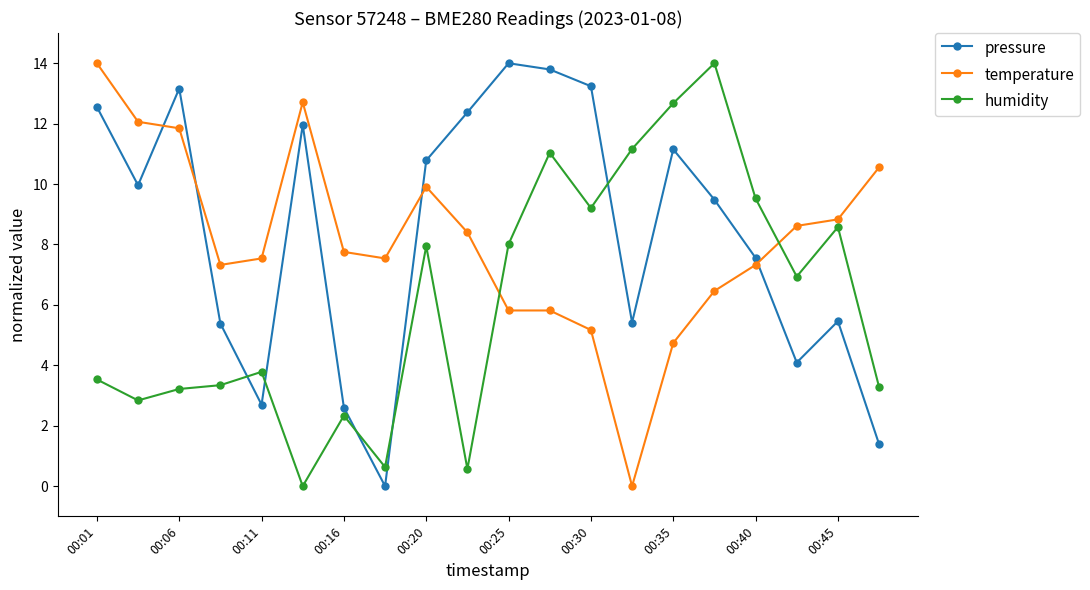

What is the average value of the humidity series?

6.1